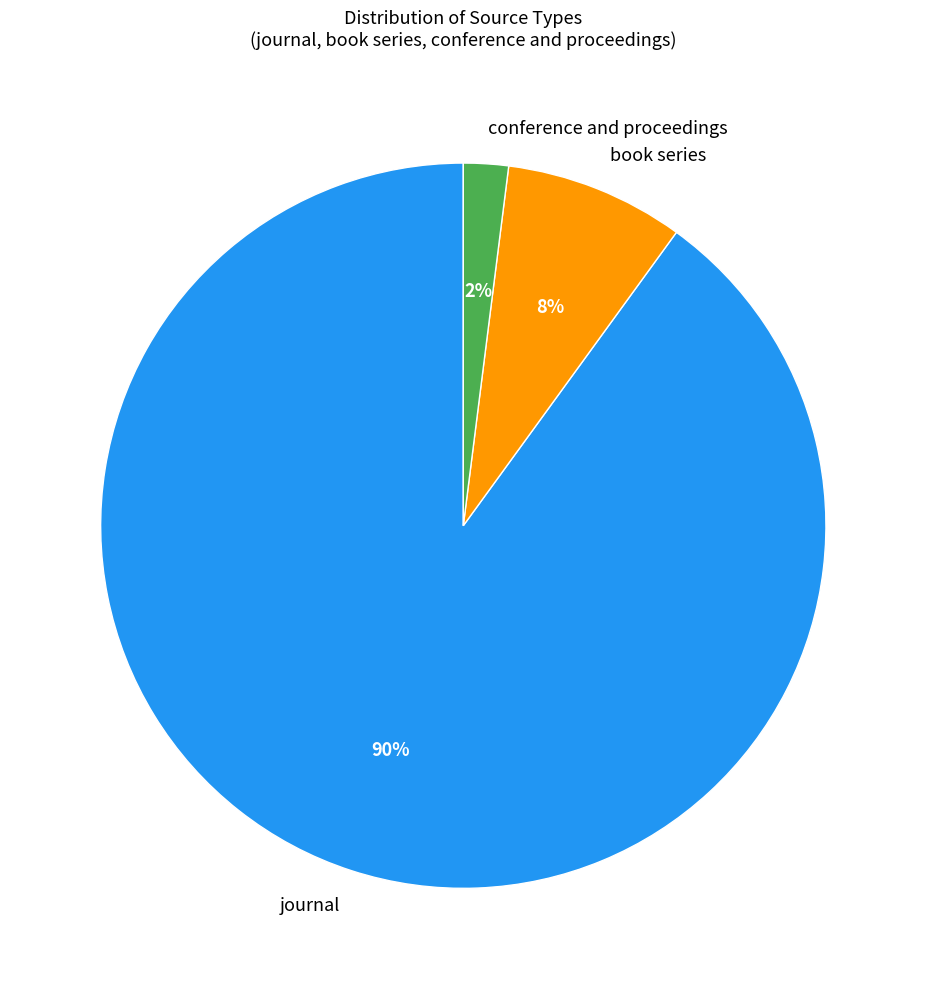

What is the majority slice?

journal